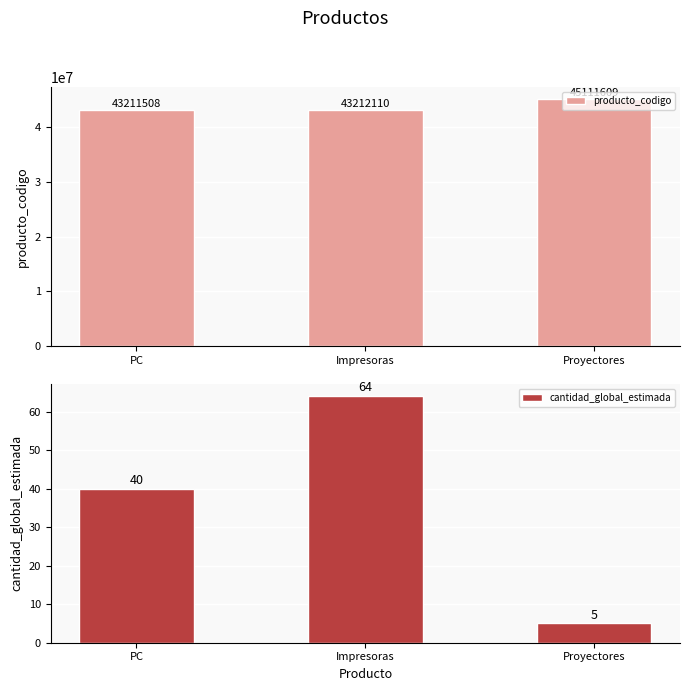

What are all the series names shown in the legend?

producto_codigo, cantidad_global_estimada